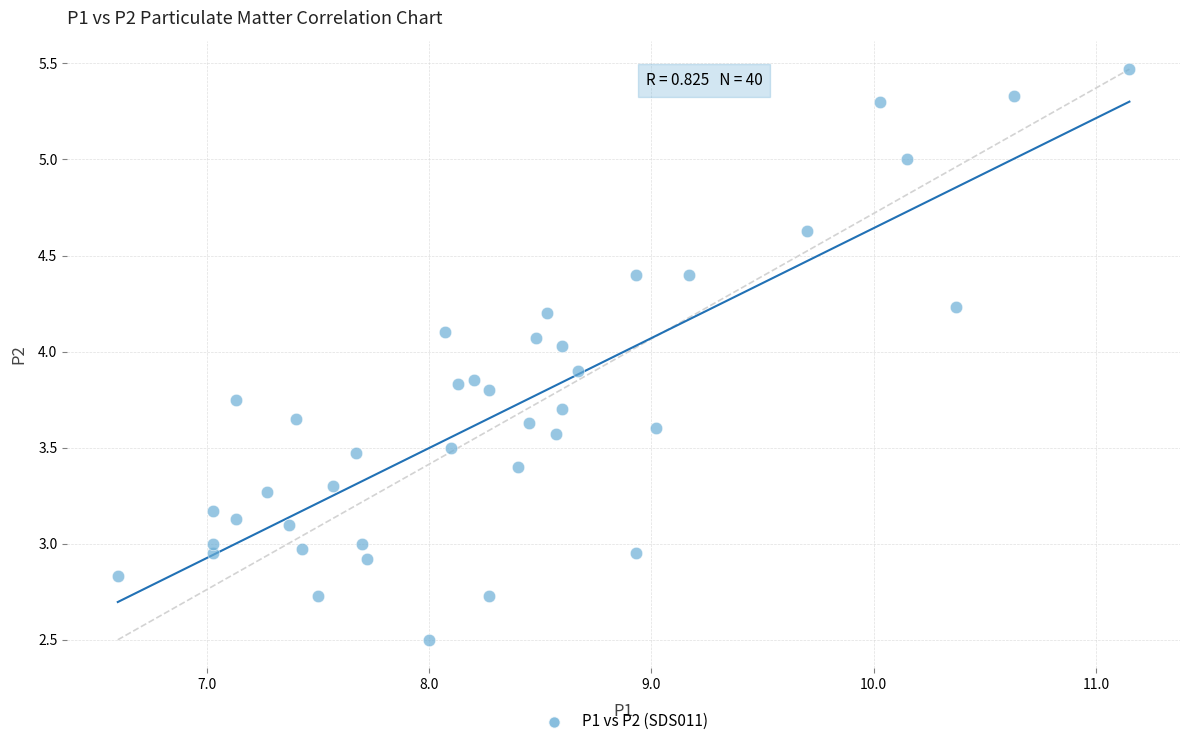

What is the range of X values (max minus min)?

4.6